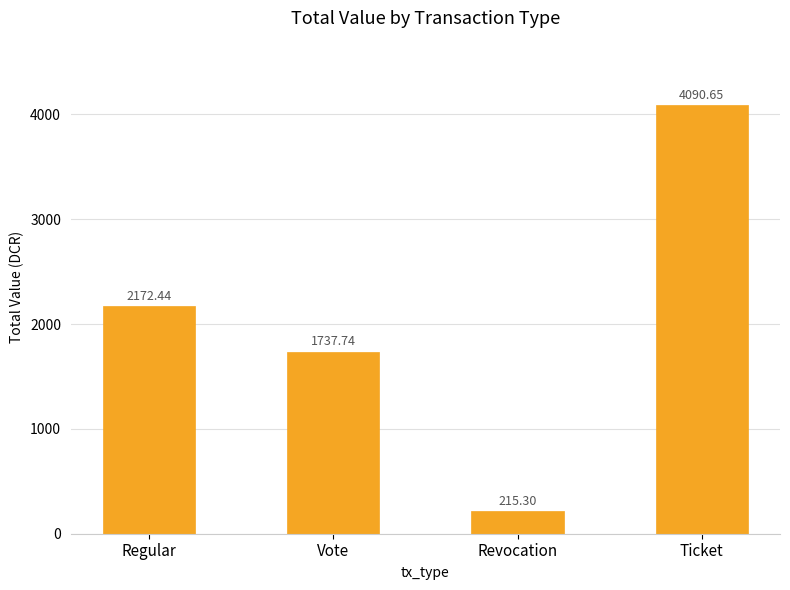

Between Revocation and Regular, which is larger?

Regular